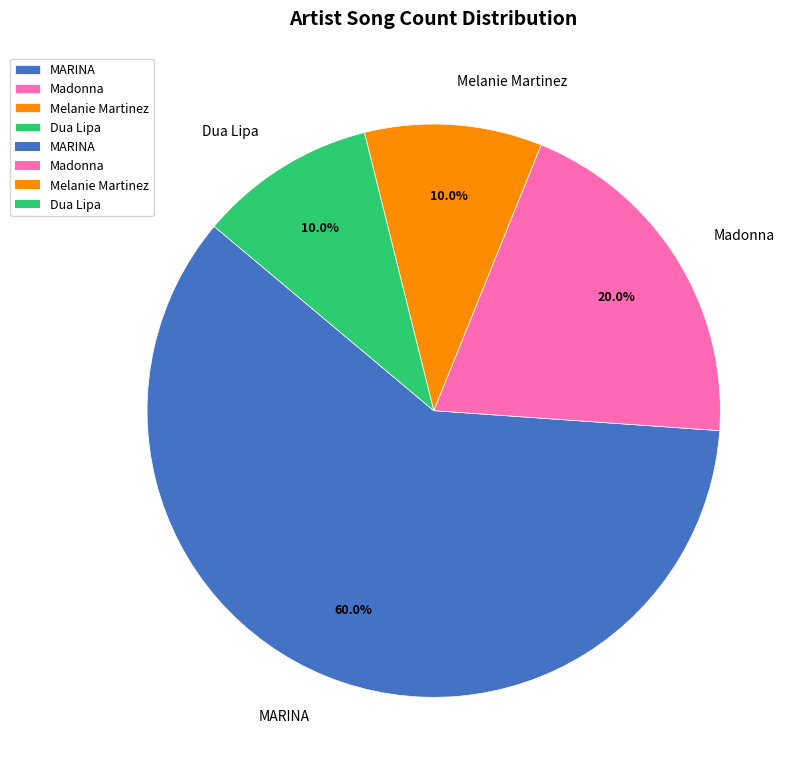

Which category accounts for the majority?

MARINA